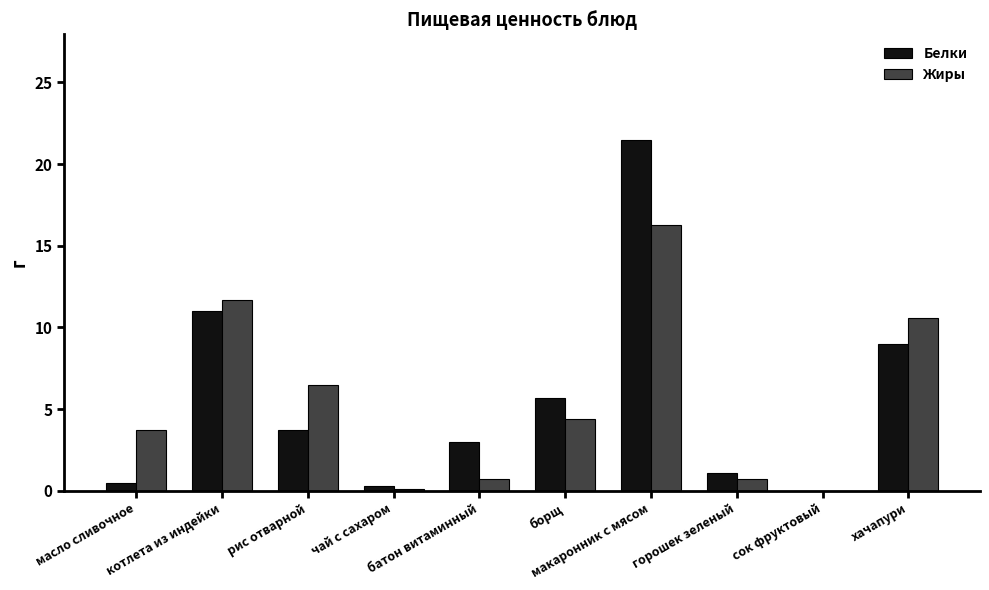

Count the number of data series in this chart.

2